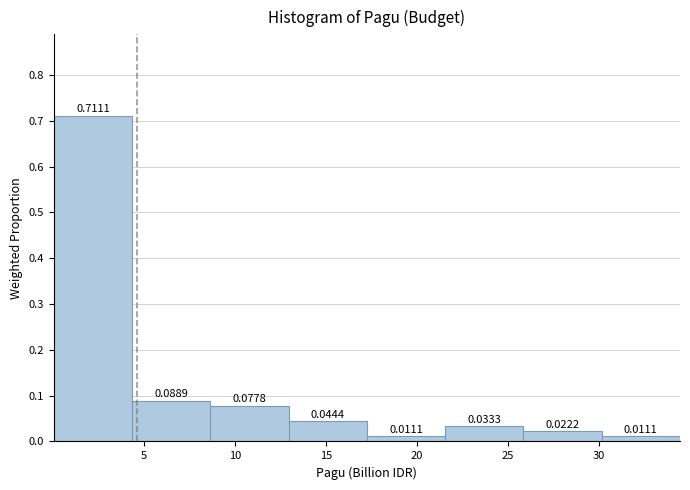

What is the height of the bar covering 0.0 to 4.5 on the x-axis? The bar edges are not printed on the chart, so give them approximately, as read against the axis.

0.7111